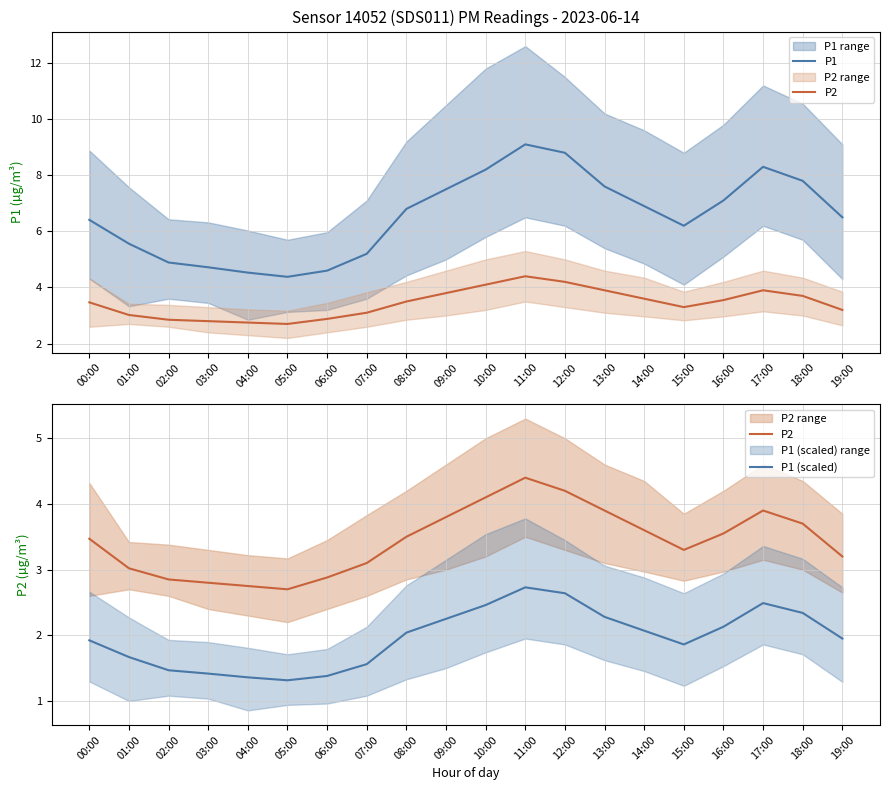

What is the sum of all P1 (scaled) values?

39.3